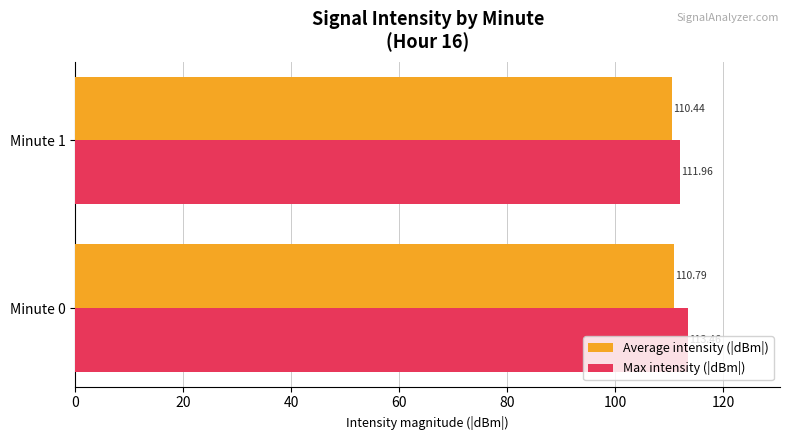

Which series has the largest total across all categories?

Max intensity (|dBm|)